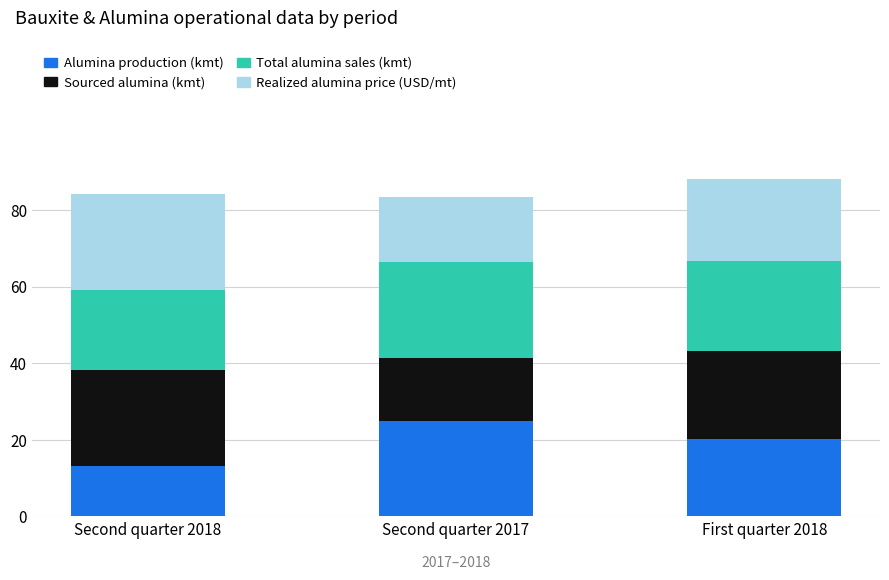

Where is Alumina production (kmt) nearest to the value 19?

First quarter 2018